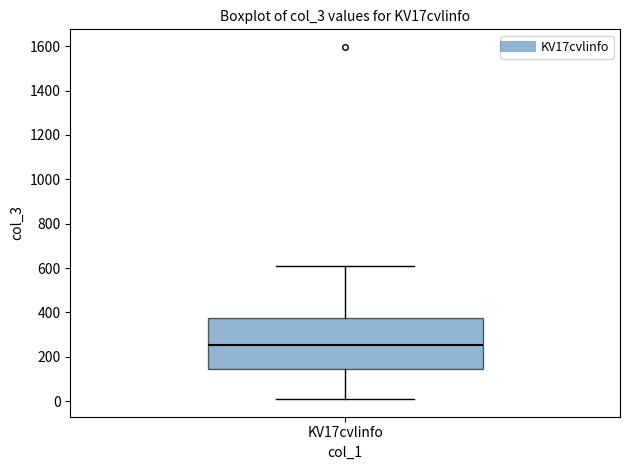

Read this box plot against the y-axis: the position of the median line, the range covered by the box, and the ends of both whiskers. The values are not printed on the chart, so give them approximately, as read against the axis.

median 260, box 140 to 380, whiskers 0 to 620